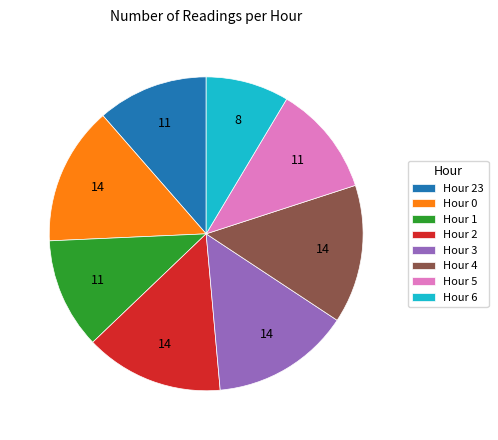

Is it true that Hour 2 is 14% of the pie?

True